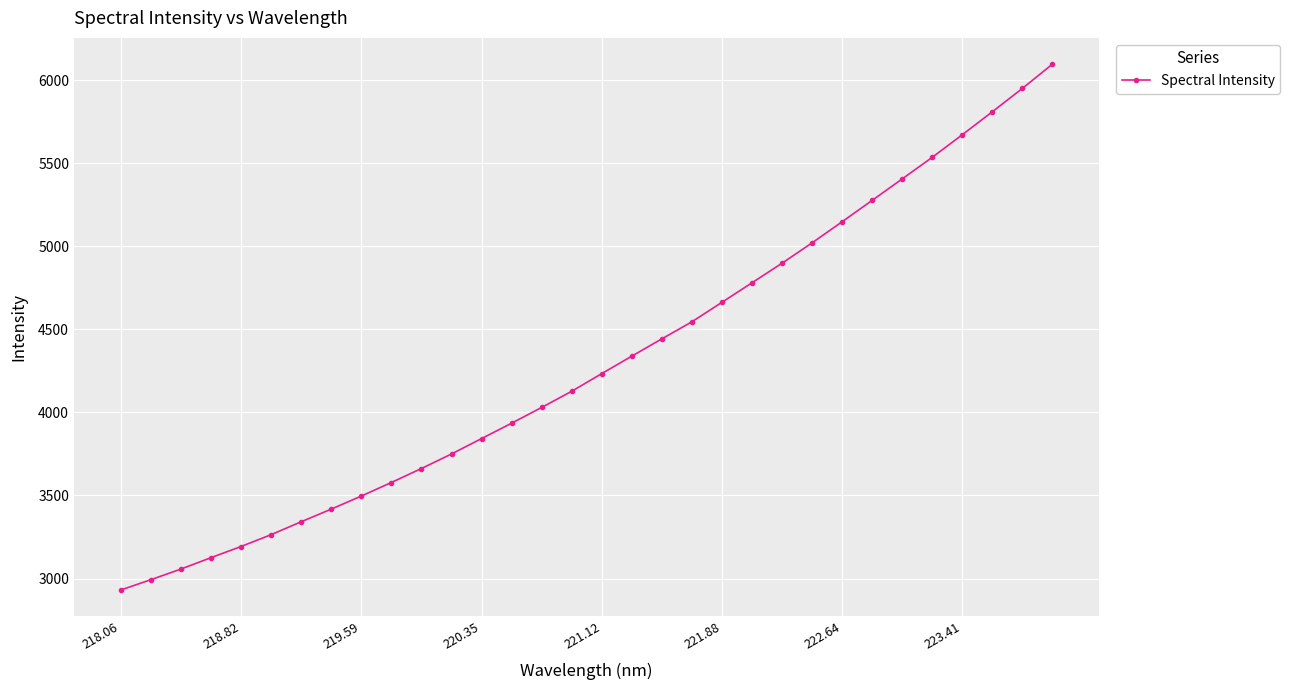

What is the sum of all values?

137572.5